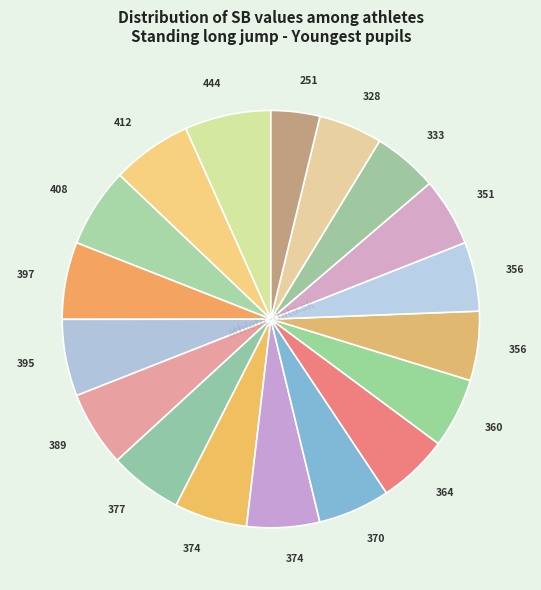

How many slices are in this pie chart?

18